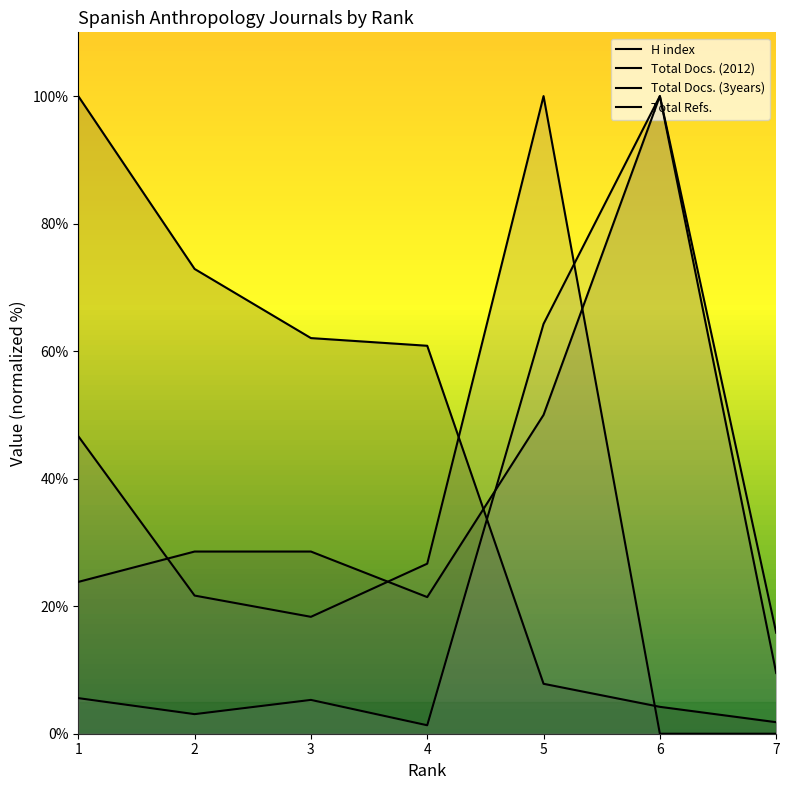

Where is Total Docs. (3years) nearest to the value 50?

1